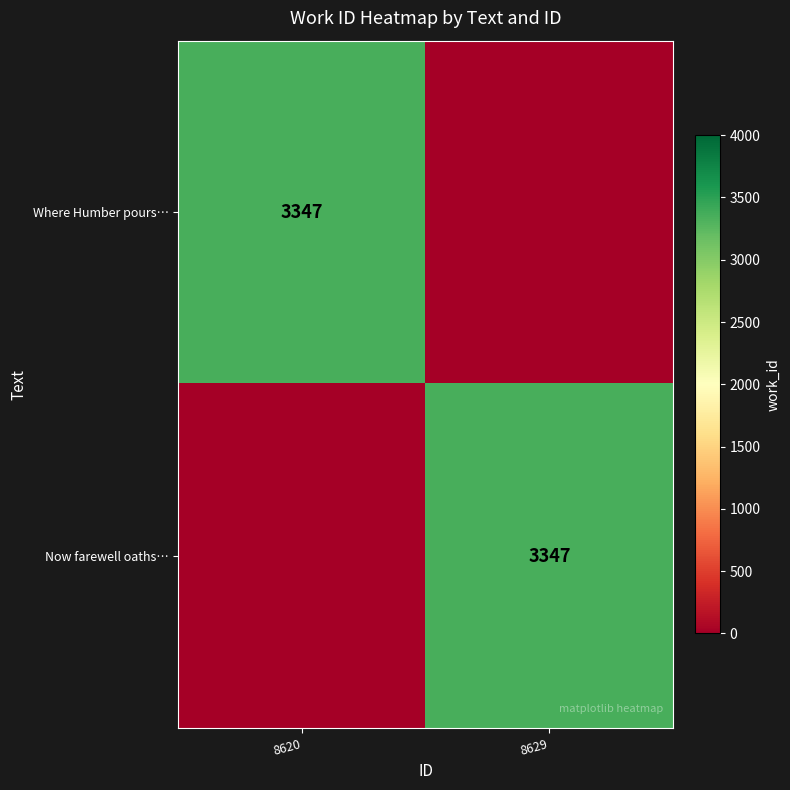

The value of Now farewell oaths… at 8629 is 3347. True or false?

True